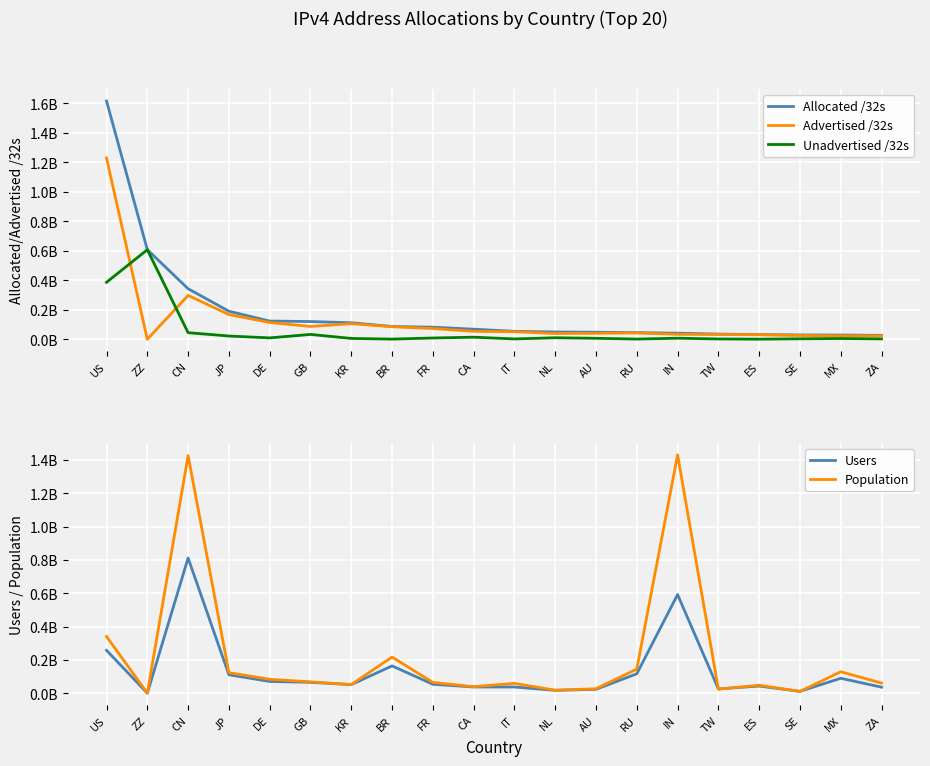

Is it true that Population equals 35933209 at TW?

False